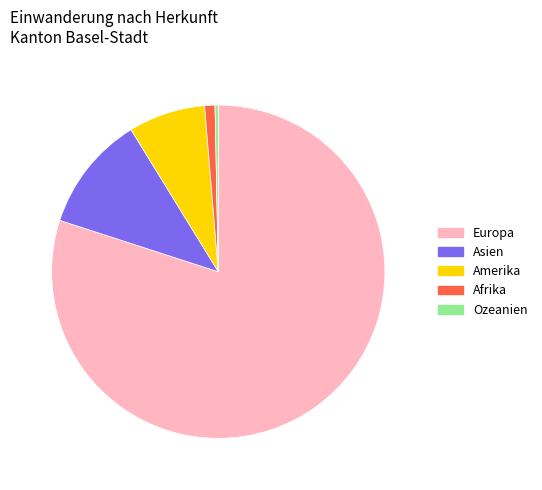

Is there a majority slice in this chart?

Yes